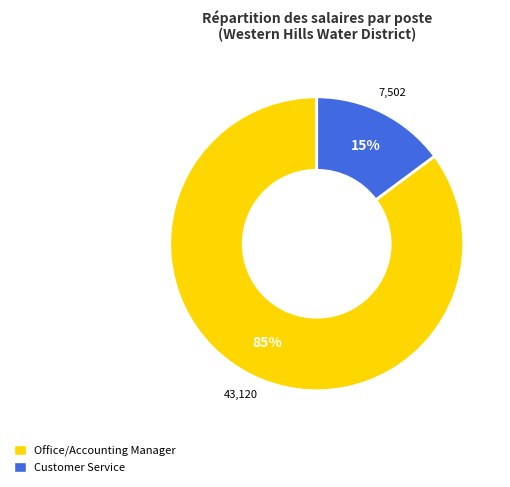

To the nearest percent, what is the difference between the Customer Service and Office/Accounting Manager slice percentages?

70%